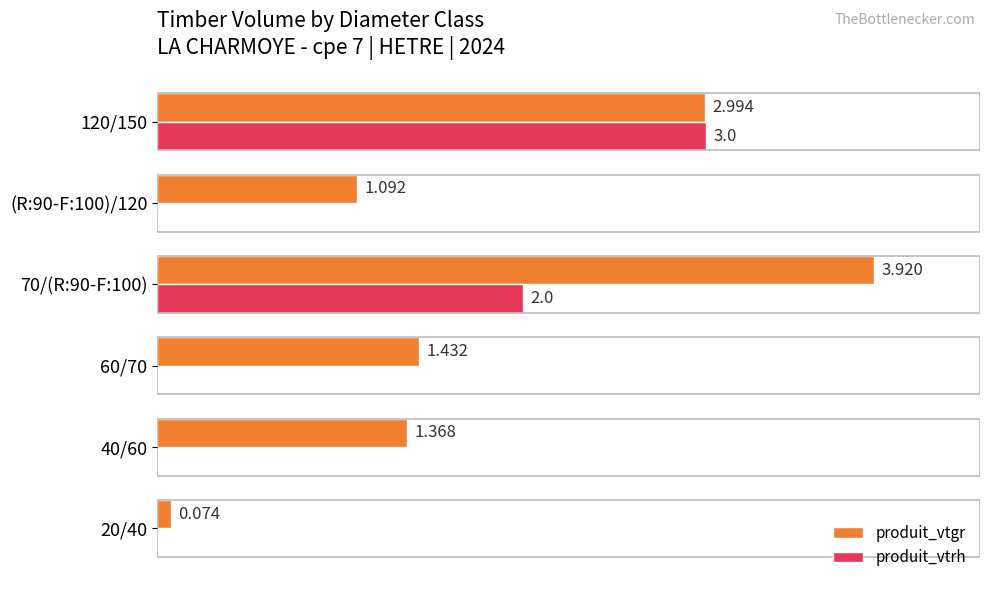

Is the value of produit_vtrh at (R:90-F:100)/120 greater than the value of produit_vtgr at (R:90-F:100)/120?

No